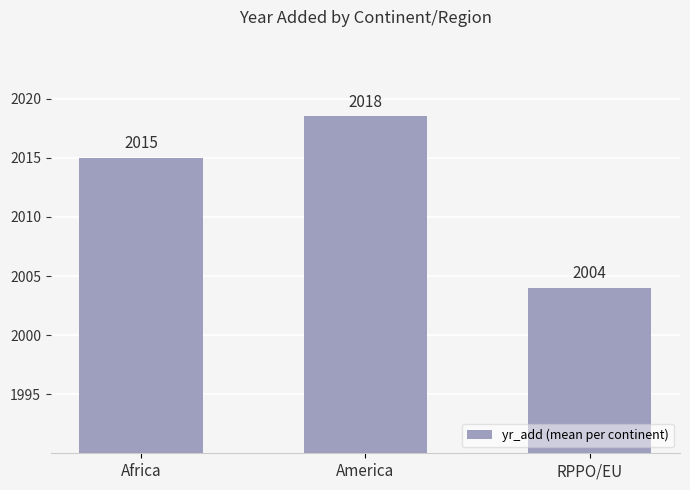

How many categories are shown in the chart?

3